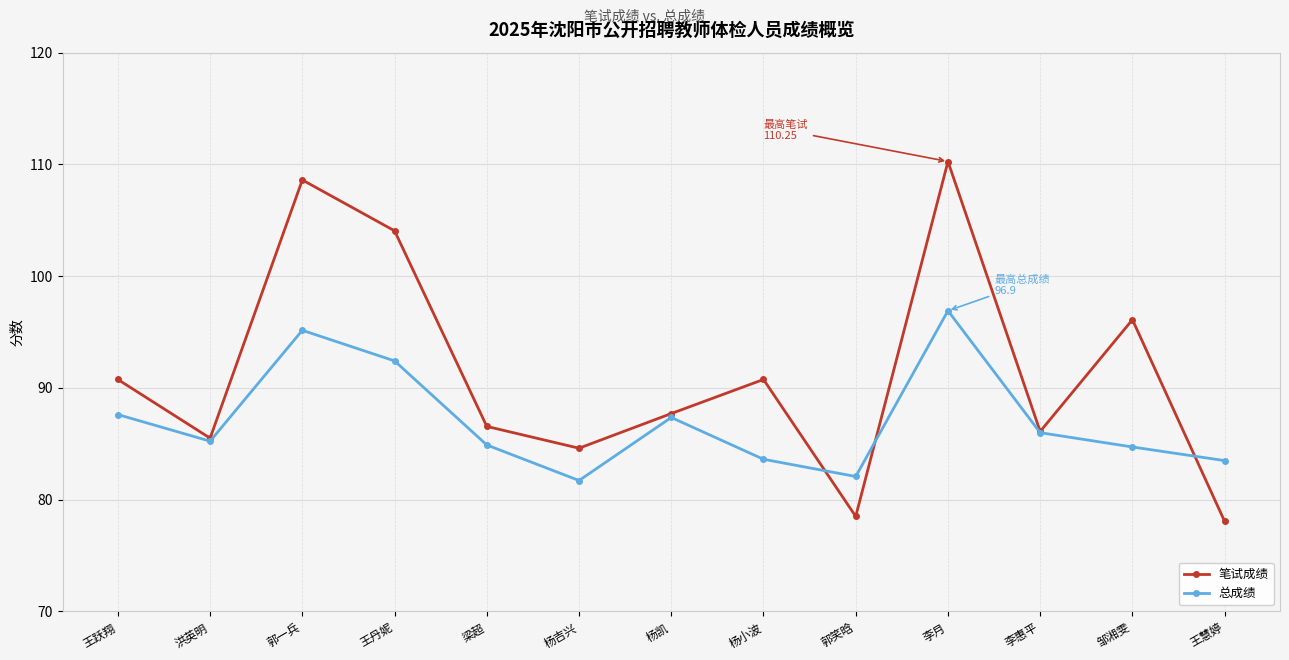

What is the label of the 5th point from the left?

梁超